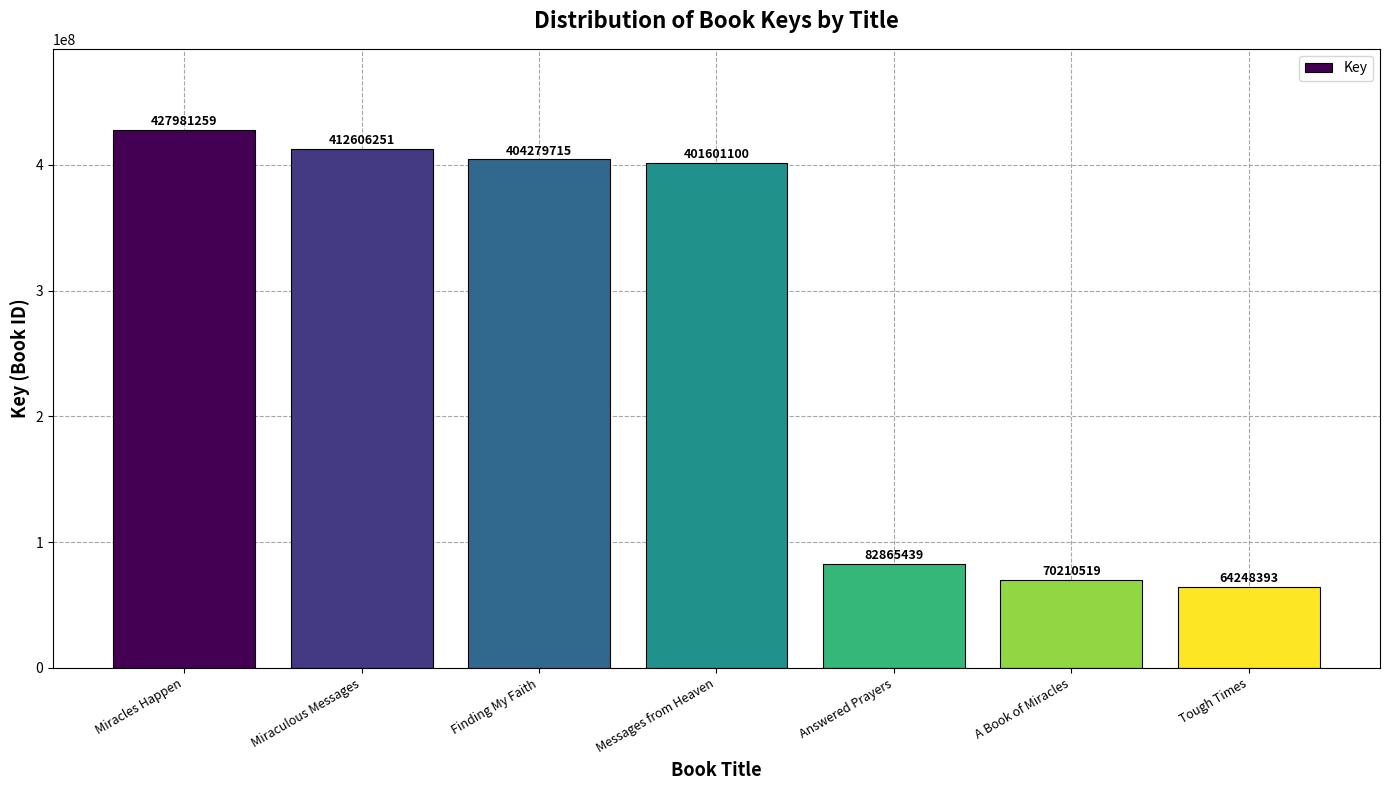

How many bars are there in total?

7